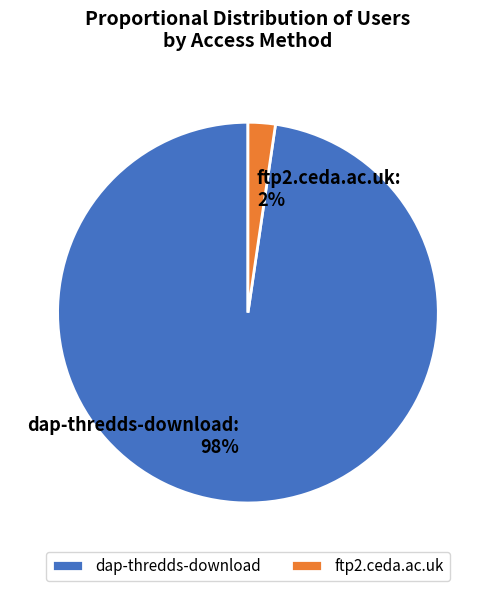

To the nearest percent, what is the average slice percentage?

50%